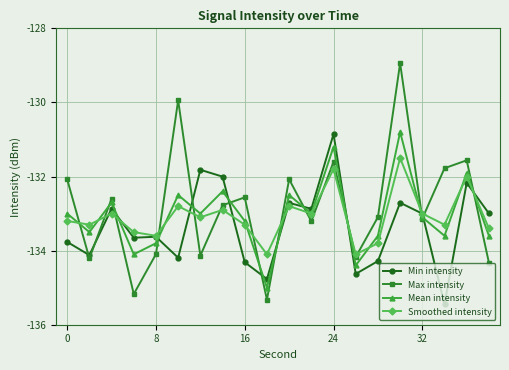

True or false: Max intensity and Min intensity intersect in this chart.

True